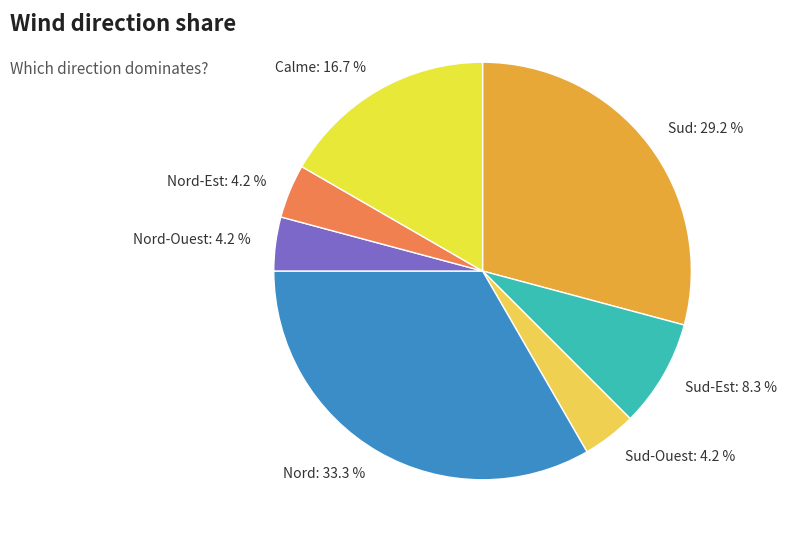

Do Sud and Calme together represent more than half of the pie?

No